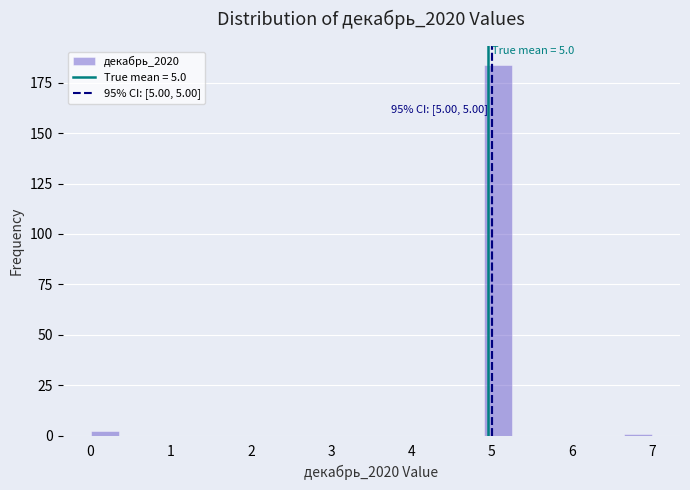

Read against the x-axis, roughly where is the centre of the tallest bar?

5.1